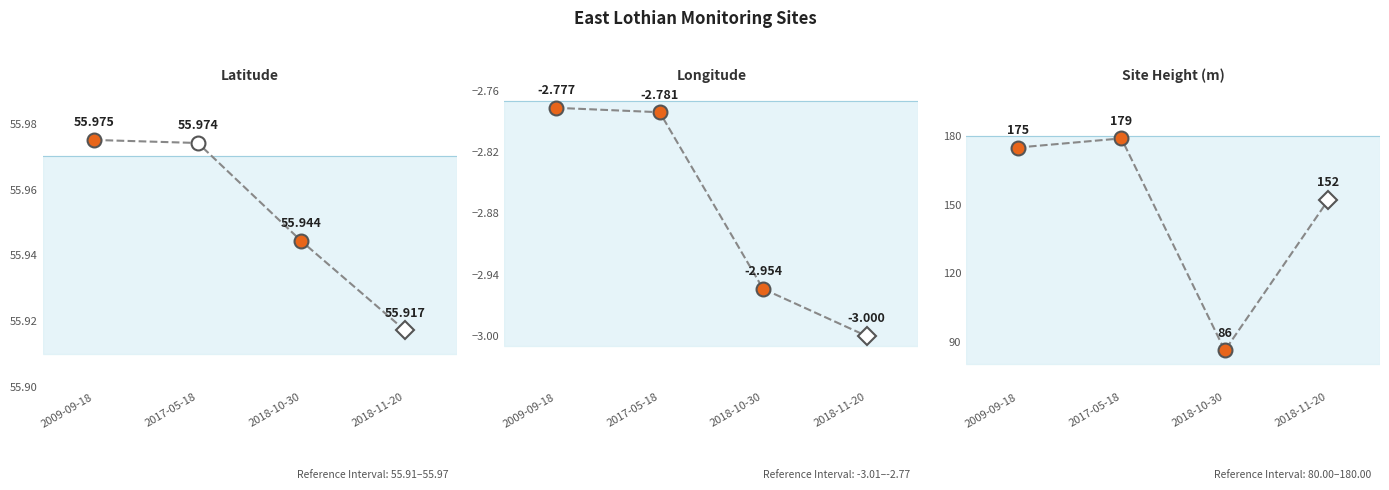

What is the smallest value displayed?

-3.0